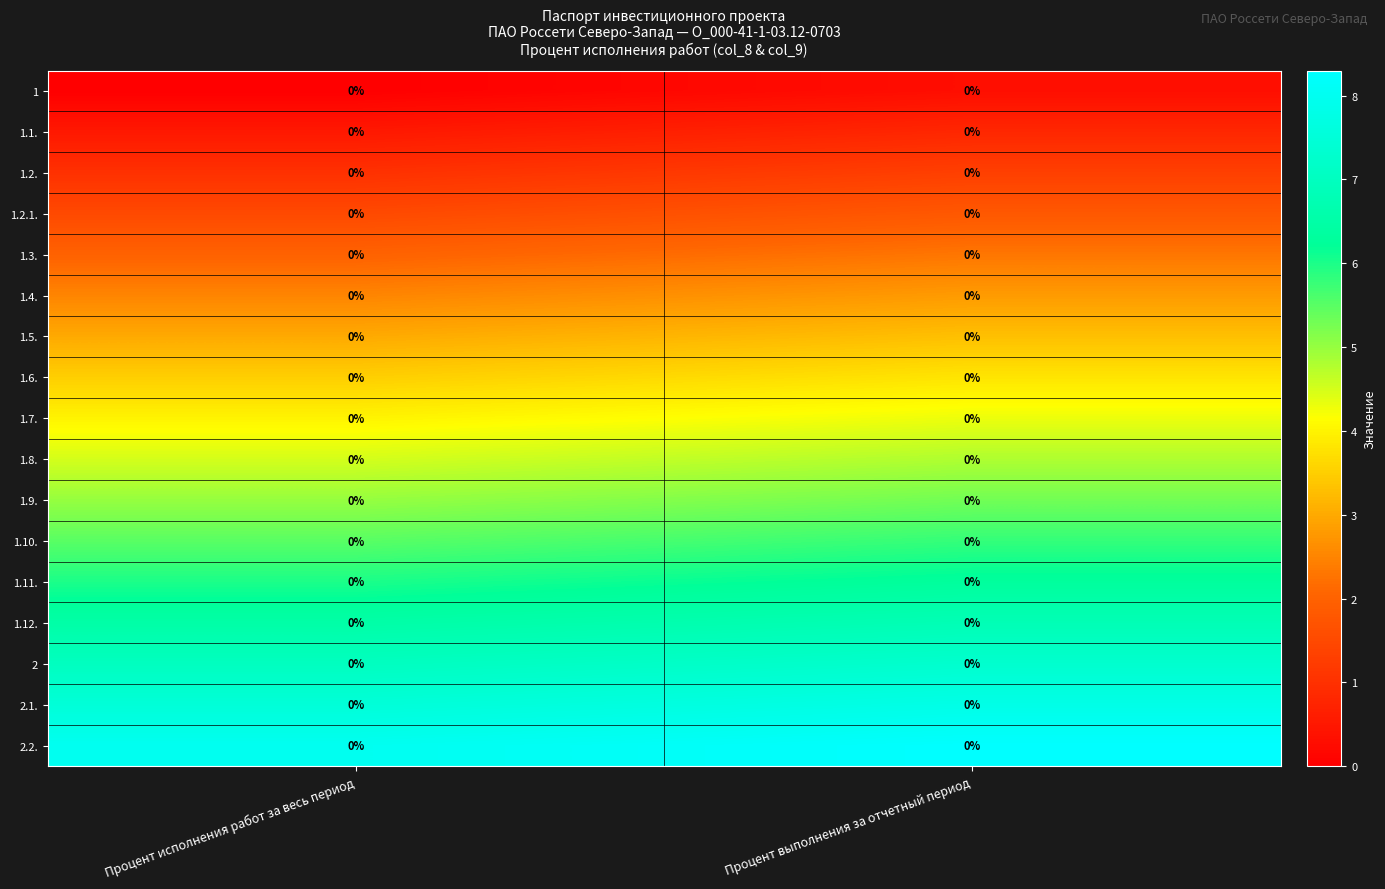

At how many categories does at least one series exceed 2?

2